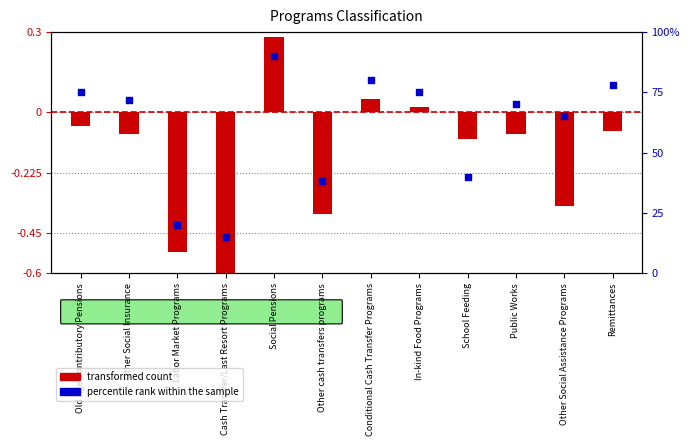

Which series has the widest spread of Y values?

percentile rank within the sample